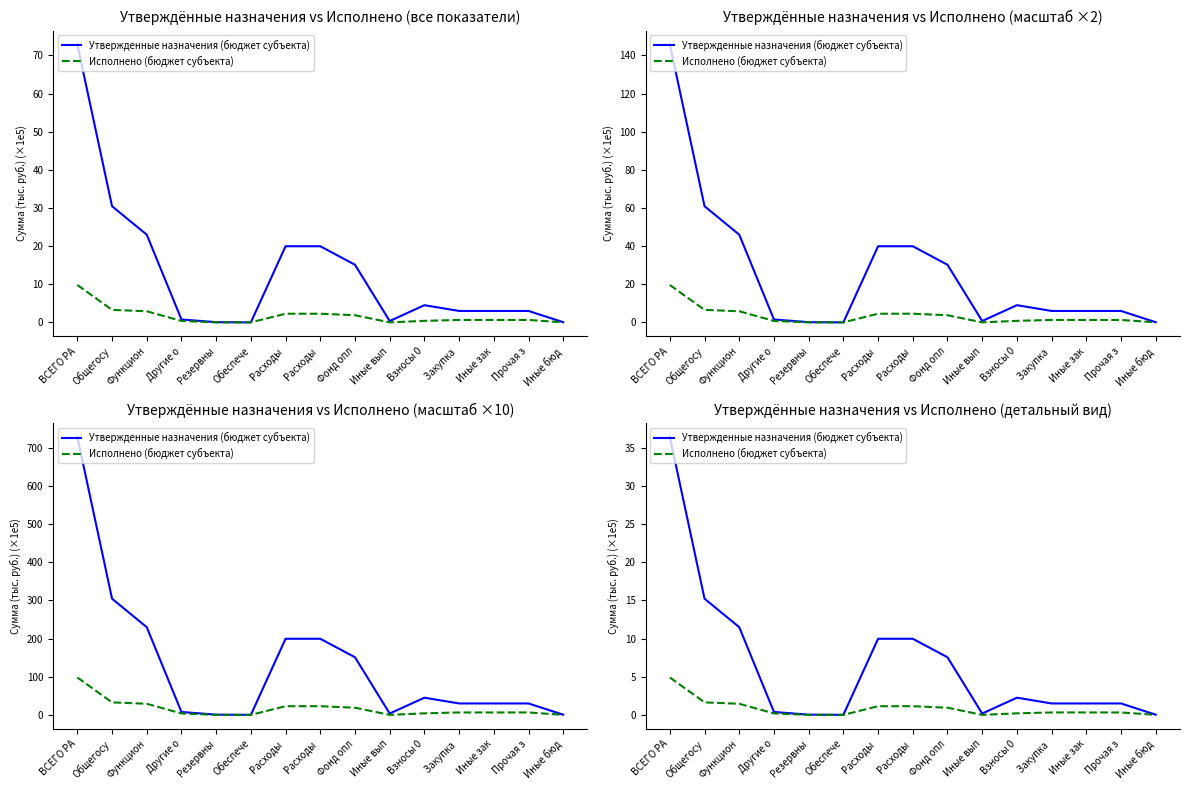

Which series has the largest total across all categories?

Утвержденные назначения (бюджет субъекта)